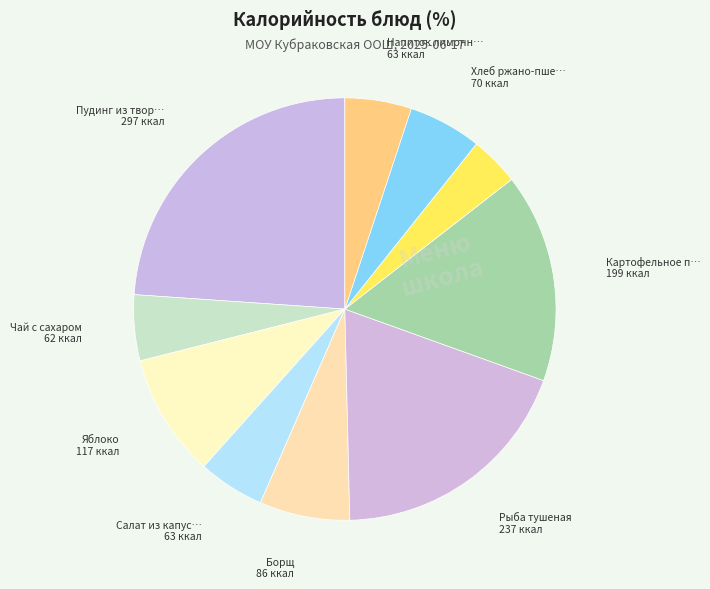

Count the number of slices in the pie.

10